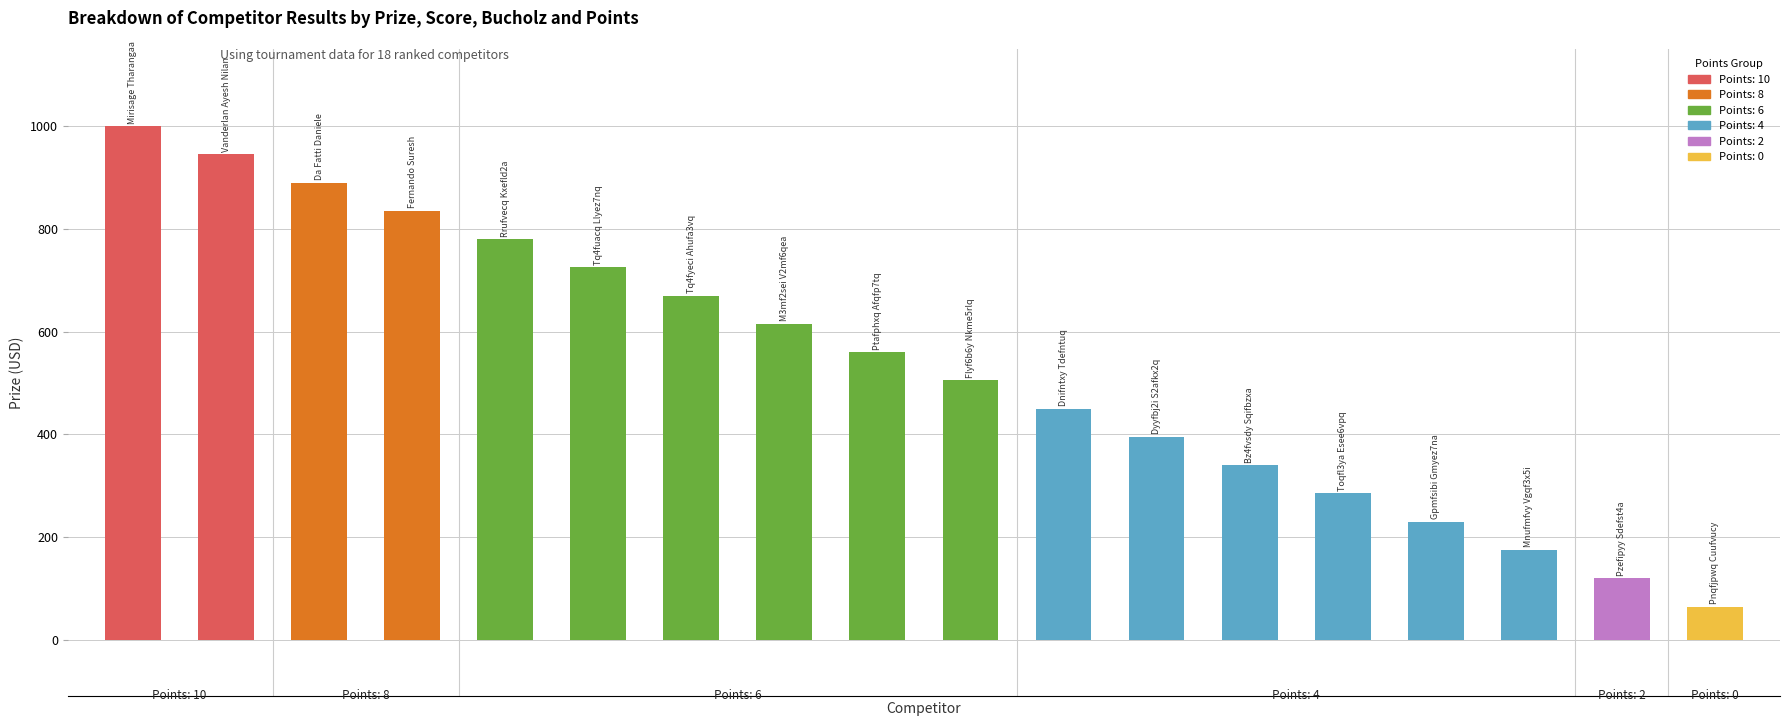

What is the difference between the second highest and minimum values?

880